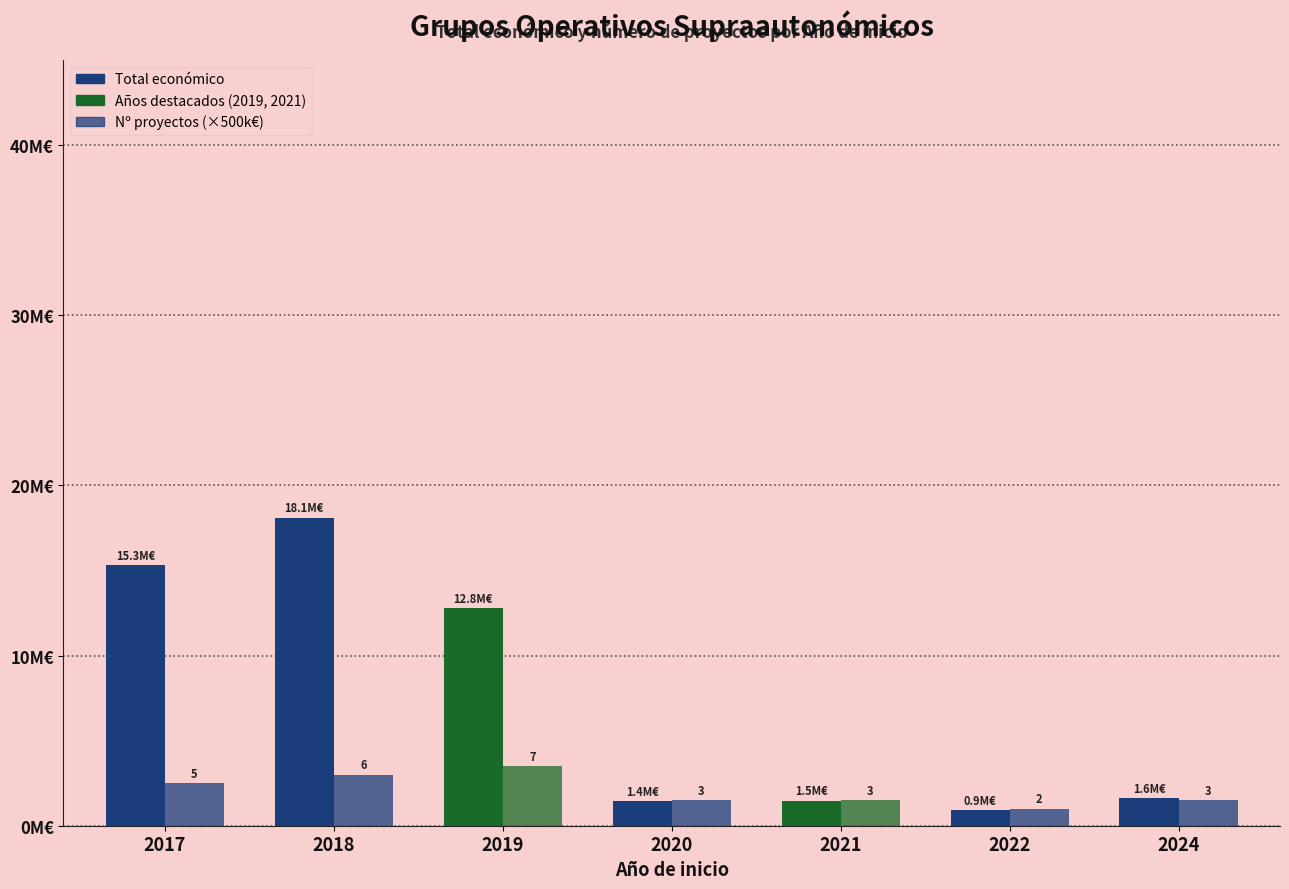

Are the bars horizontal?

No